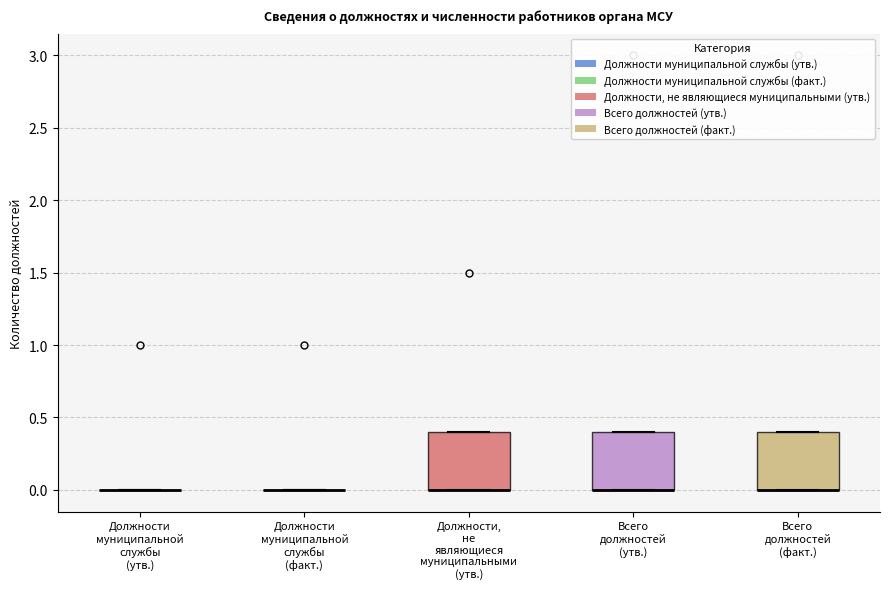

Reading left to right, transcribe this box plot: for each box, give where its median line is, the range the box spans, and where its two whiskers end, as read against the y-axis. The values are not printed on the chart, so give them approximately, as read against the axis.

Должности муниципальной службы (утв.): box collapsed to a line at 0.0, whiskers 0.0 to 0.0
Должности муниципальной службы (факт.): box collapsed to a line at 0.0, whiskers 0.0 to 0.0
Должности, не являющиеся муниципальными (утв.): median 0.0 (drawn on the box's lower edge), box 0.0 to 0.4, whiskers 0.0 to 0.4
Всего должностей (утв.): median 0.0 (drawn on the box's lower edge), box 0.0 to 0.4, whiskers 0.0 to 0.4
Всего должностей (факт.): median 0.0 (drawn on the box's lower edge), box 0.0 to 0.4, whiskers 0.0 to 0.4